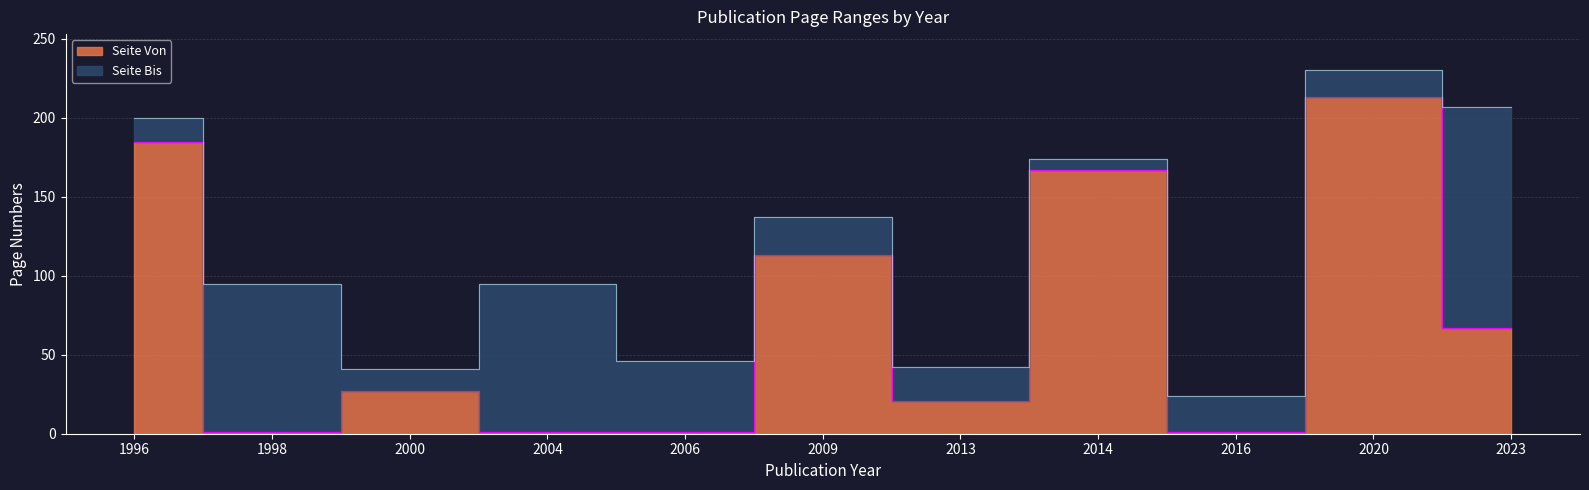

Which has a higher value, 2020 or 1996?

2020